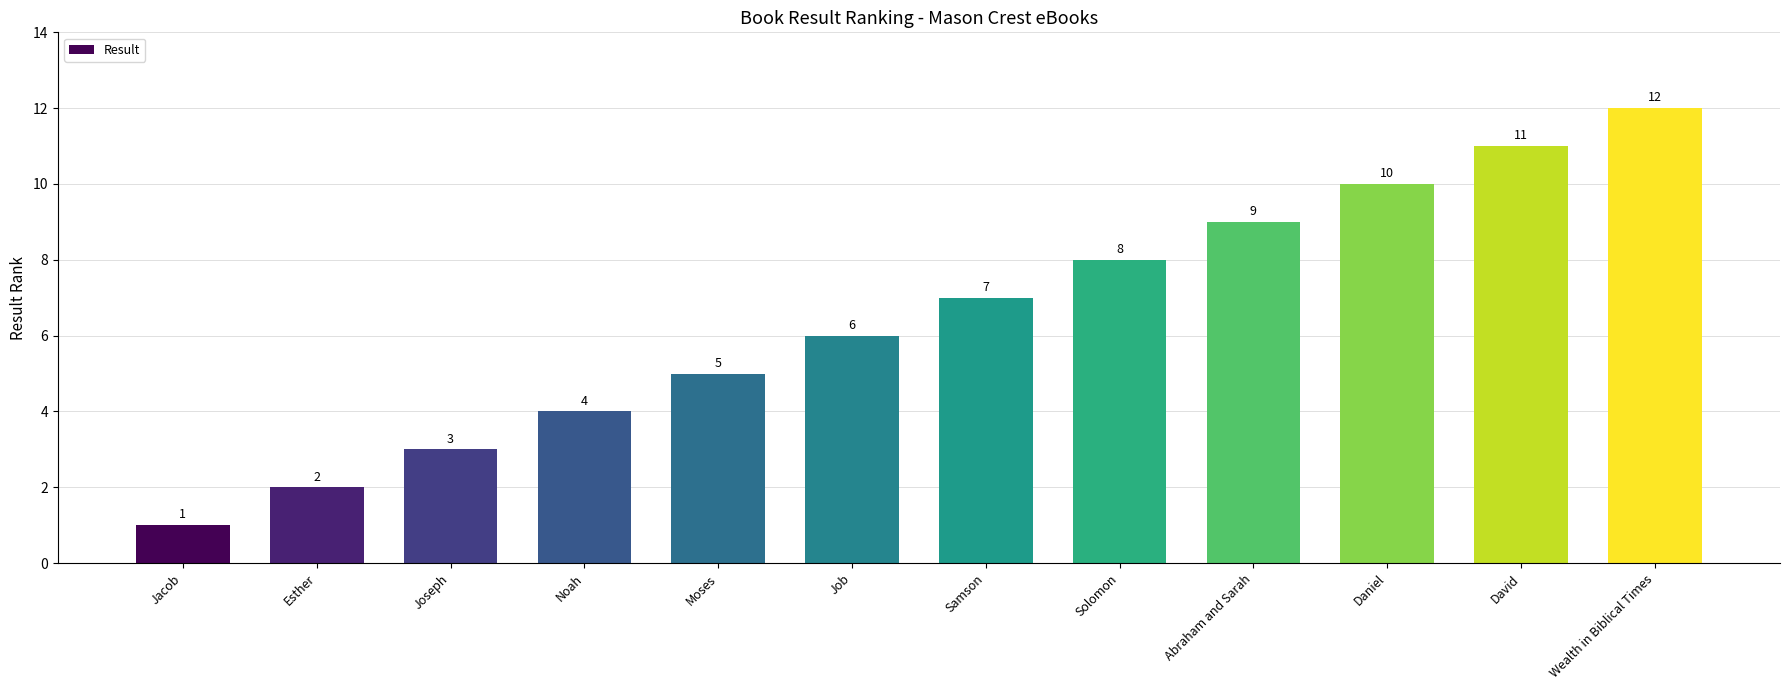

The chart shows a value of 2 at Noah. True or false?

False